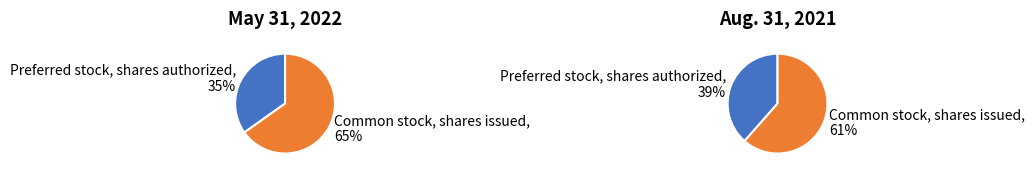

Count the number of slices in the pie.

2